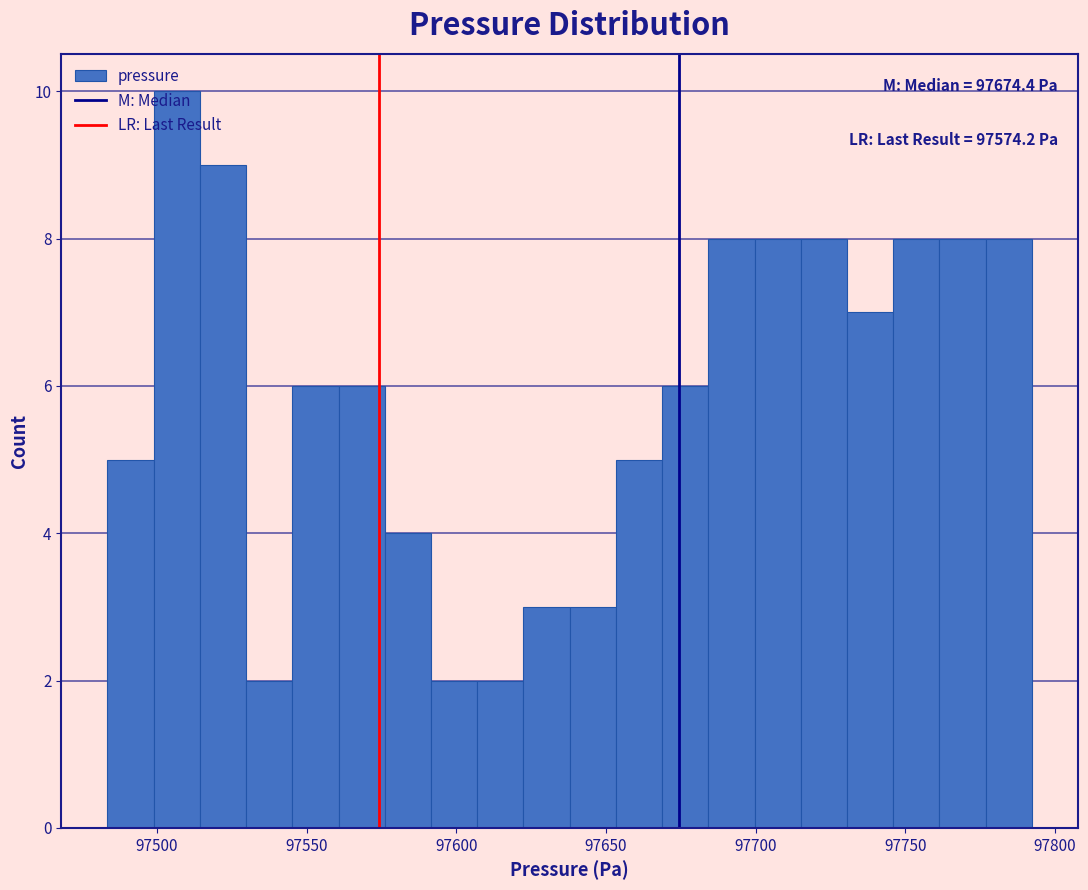

Around what value on the x-axis is the tallest bar? Give the approximate position of its centre, as read against the axis.

97505